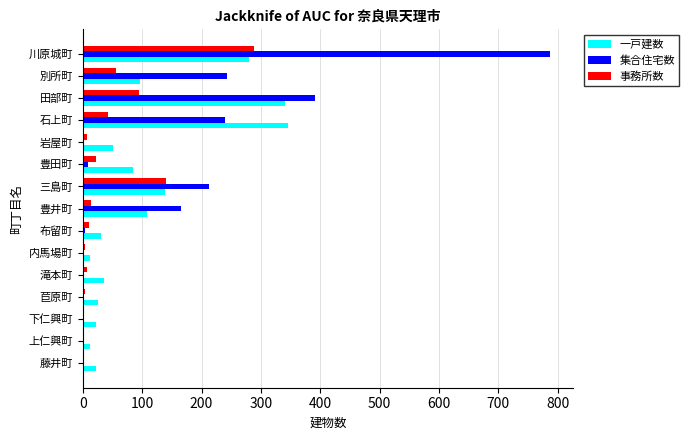

What is the sum of all 一戸建数 values?

1607